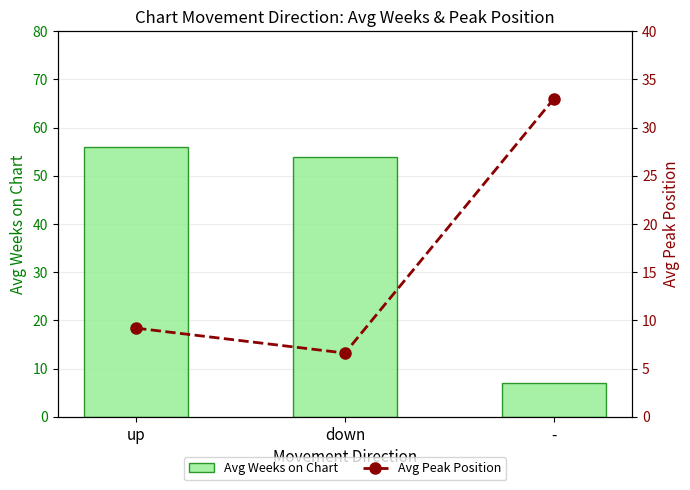

List the series in order of their overall mean, lowest first.

Avg Peak Position, Avg Weeks on Chart